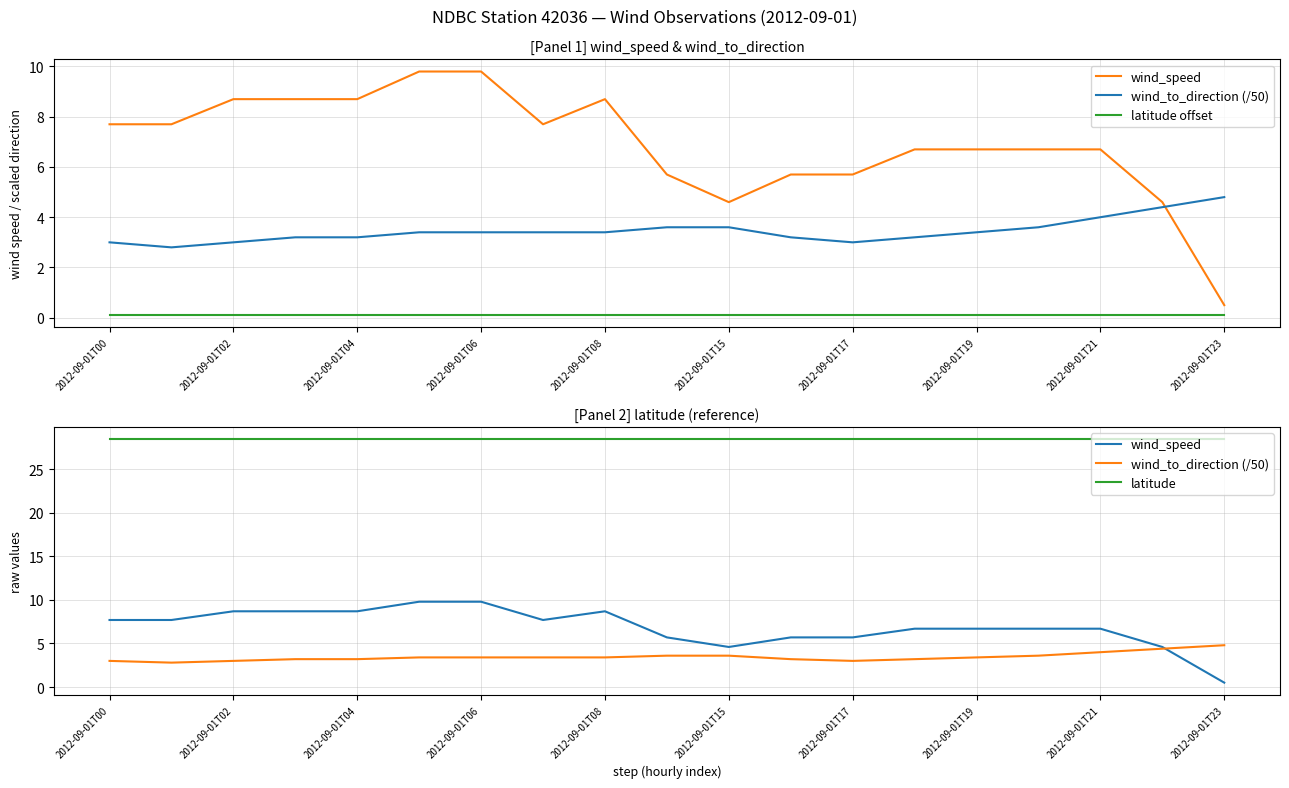

Reading right to left, list all the values displayed in this chart.

wind_speed: 0.5	4.6	6.7	6.7	6.7	6.7	5.7	5.7	4.6	5.7	8.7	7.7	9.8	9.8	8.7	8.7	8.7	7.7	7.7
wind_to_direction (/50): 4.8	4.4	4.0	3.6	3.4	3.2	3.0	3.2	3.6	3.6	3.4	3.4	3.4	3.4	3.2	3.2	3.0	2.8	3.0
latitude offset: 0.1	0.1	0.1	0.1	0.1	0.1	0.1	0.1	0.1	0.1	0.1	0.1	0.1	0.1	0.1	0.1	0.1	0.1	0.1
latitude: 28.5	28.5	28.5	28.5	28.5	28.5	28.5	28.5	28.5	28.5	28.5	28.5	28.5	28.5	28.5	28.5	28.5	28.5	28.5